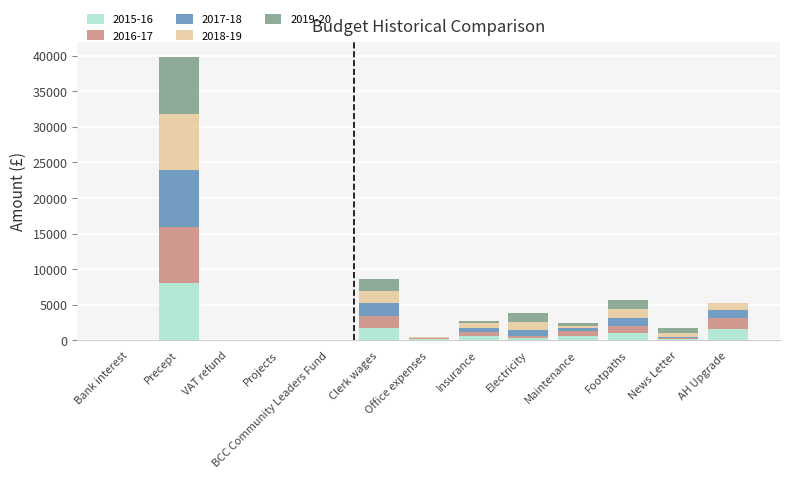

Count the number of data series in this chart.

5